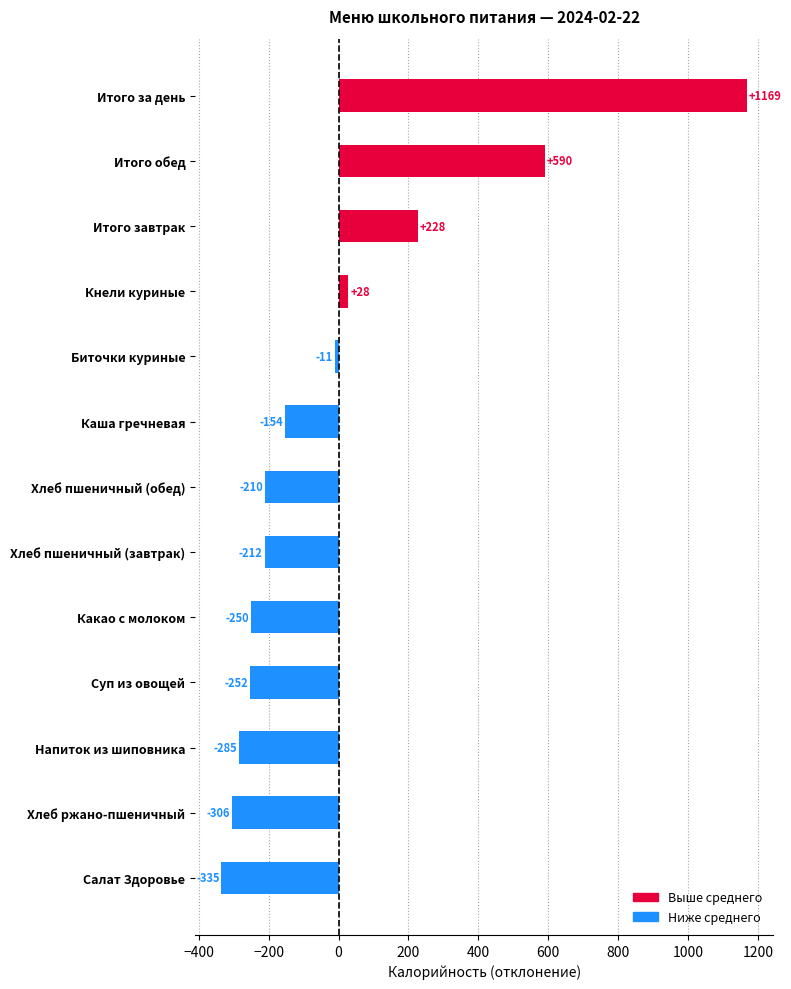

The chart shows a value of -305.8 at Хлеб ржано-пшеничный. True or false?

True